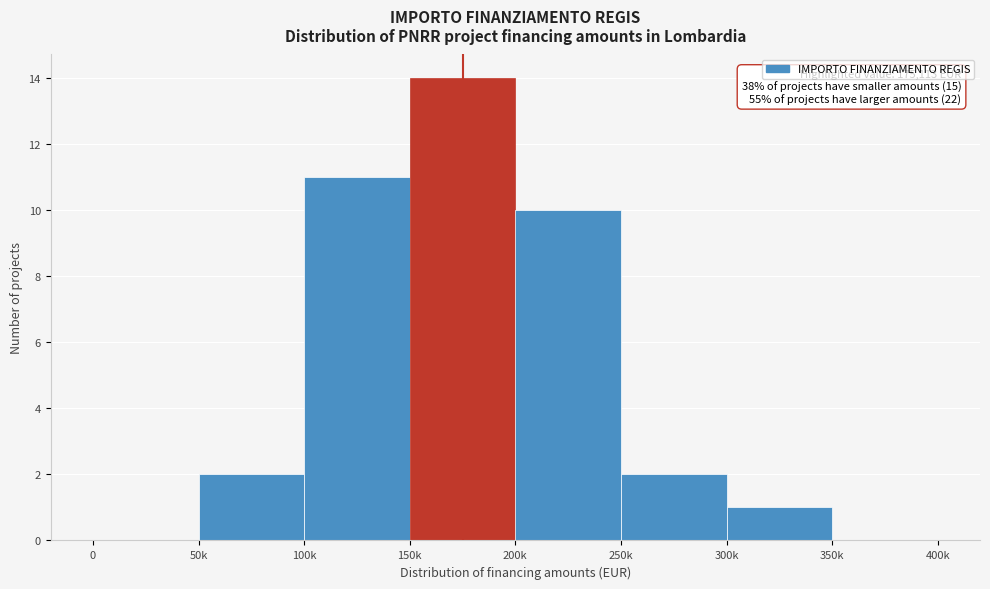

Reading right to left, what are all the values shown in this chart?

350k=0	300k=1	250k=2	200k=10	150k=14	100k=11	50k=2	0=0